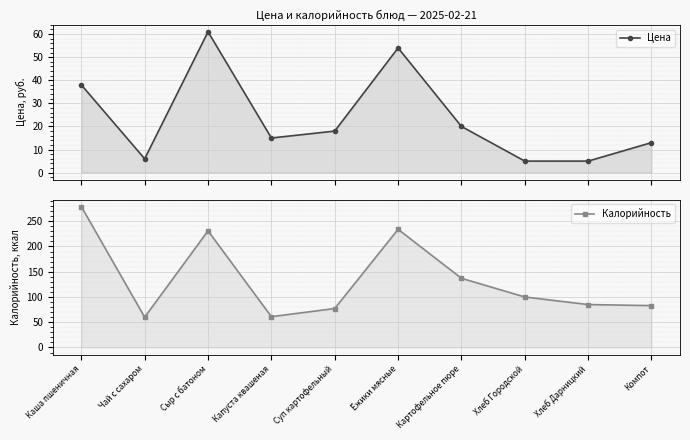

Which series has the largest total across all categories?

Калорийность